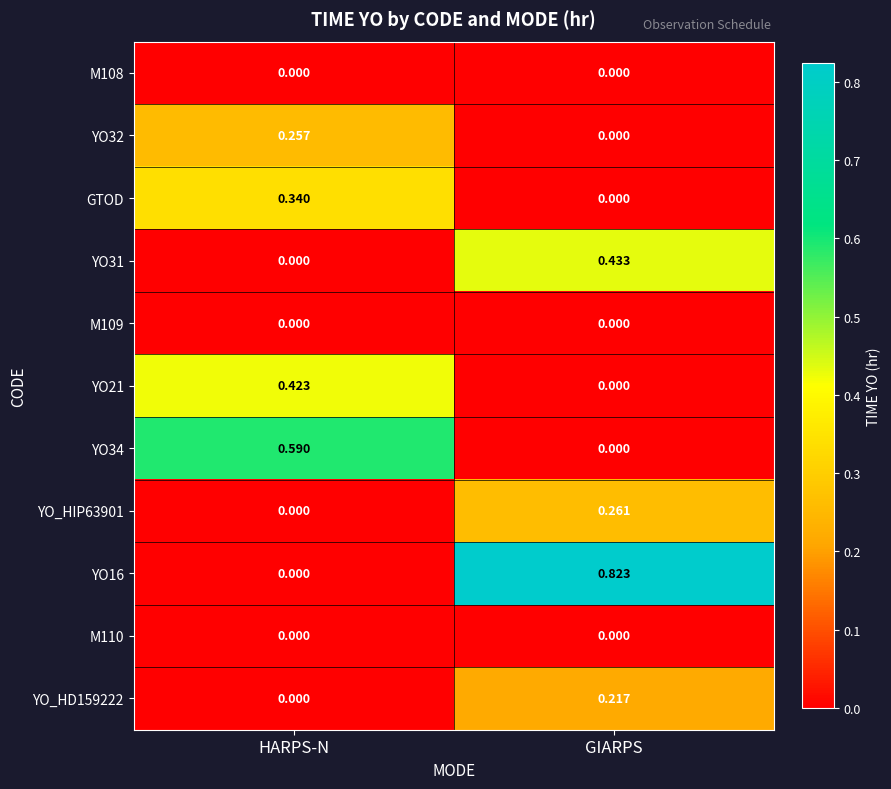

At which label does YO34 reach its minimum?

GIARPS